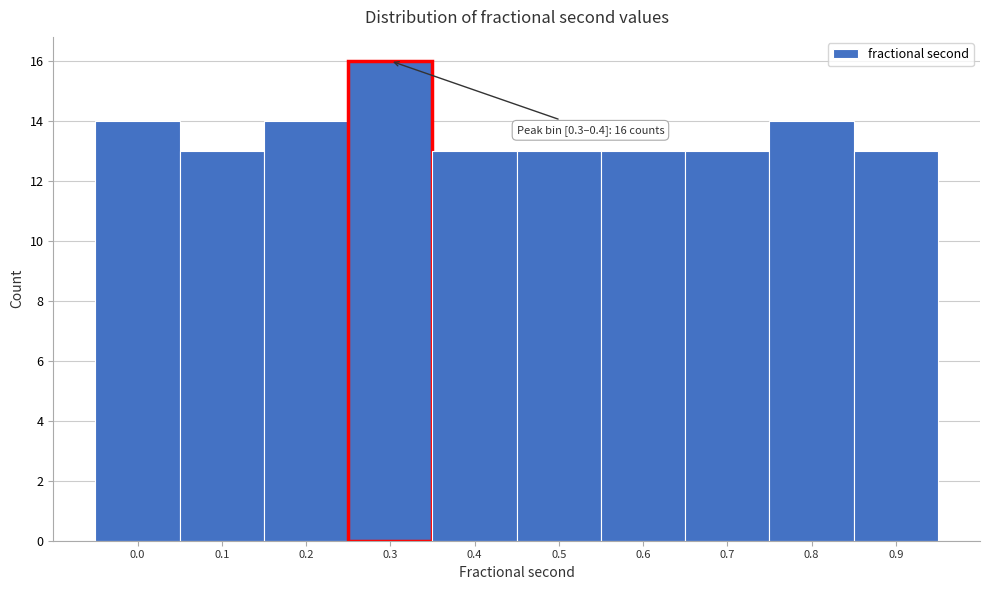

Reading left to right, extract all data points from this chart.

0.0=14	0.1=13	0.2=14	0.3=16	0.4=13	0.5=13	0.6=13	0.7=13	0.8=14	0.9=13